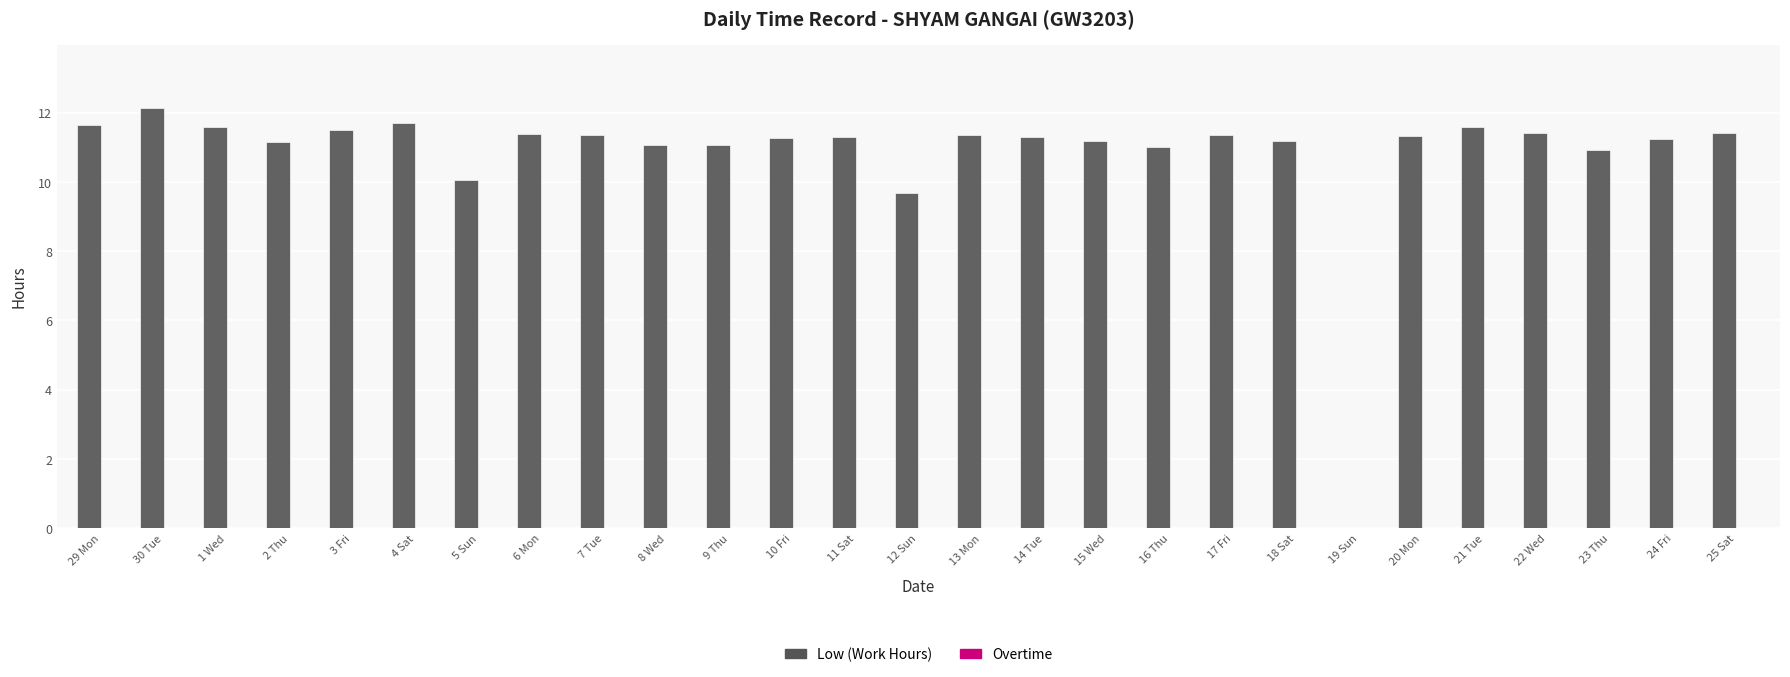

Where is the data nearest to the value 6?

12 Sun